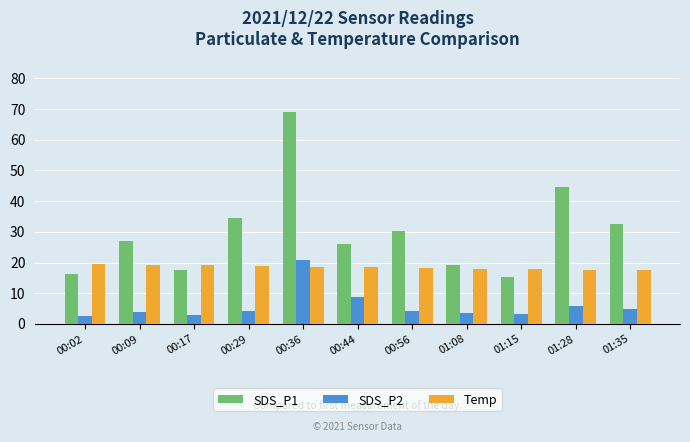

Which series has the largest total across all categories?

SDS_P1